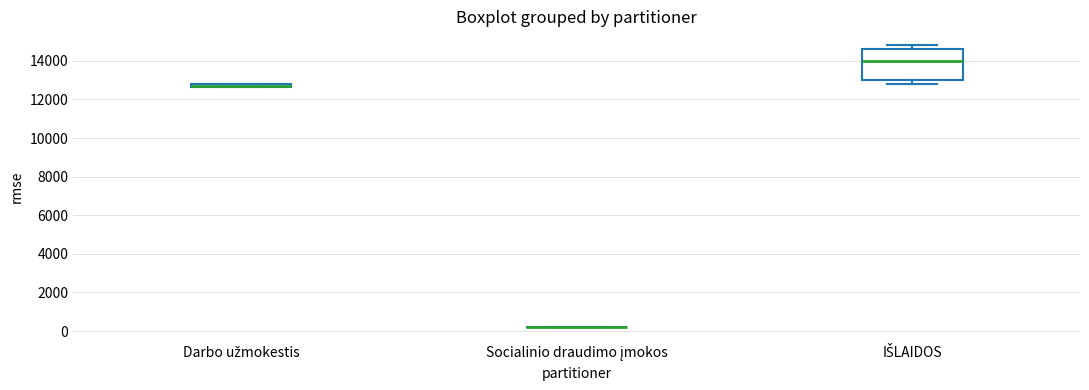

Where is the lower edge of the box for IŠLAIDOS on the y-axis? The values are not printed on the chart, so give them approximately, as read against the axis.

13000